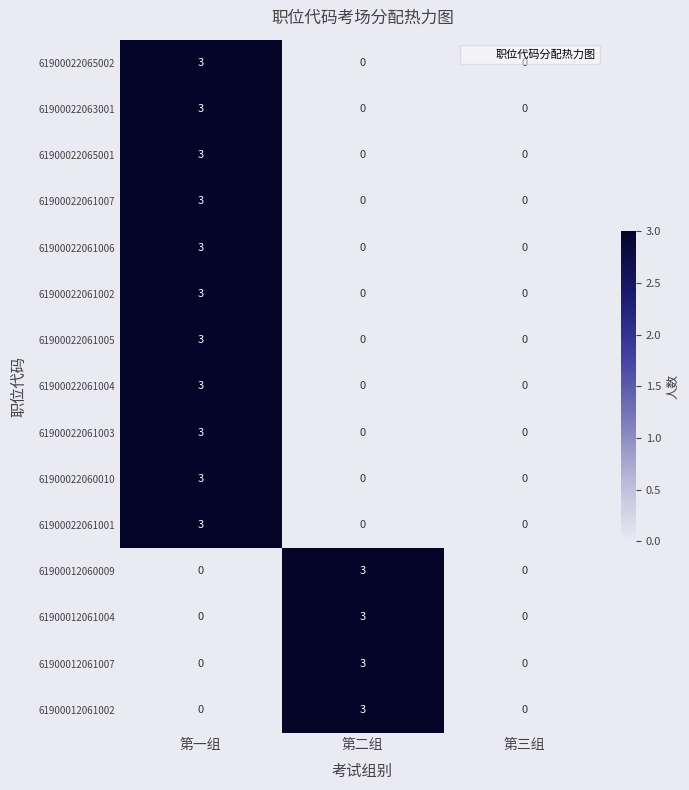

What is the sum of all 61900022061002 values?

3